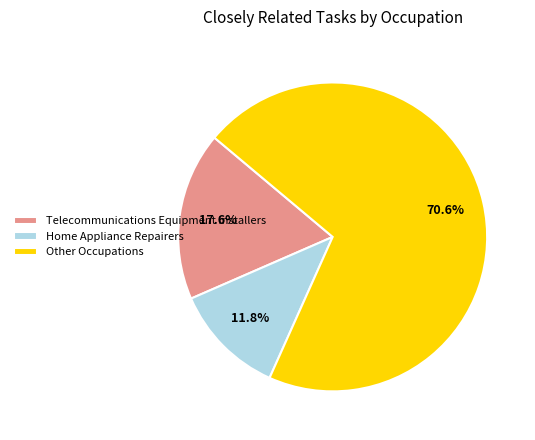

Between Other Occupations and Telecommunications Equipment Installers, which is larger?

Other Occupations